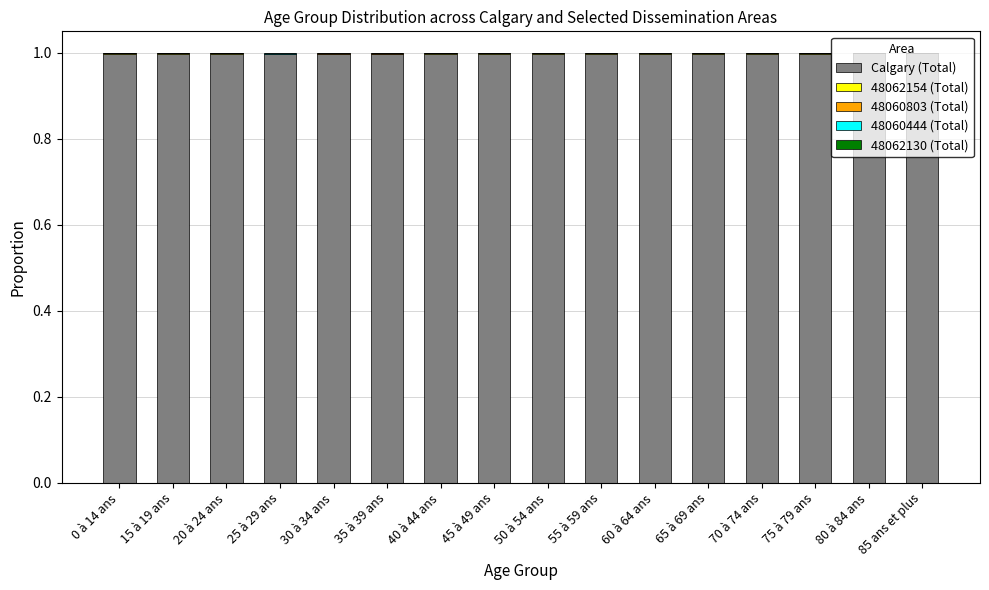

Are the bars grouped side by side (vs. stacked)?

No